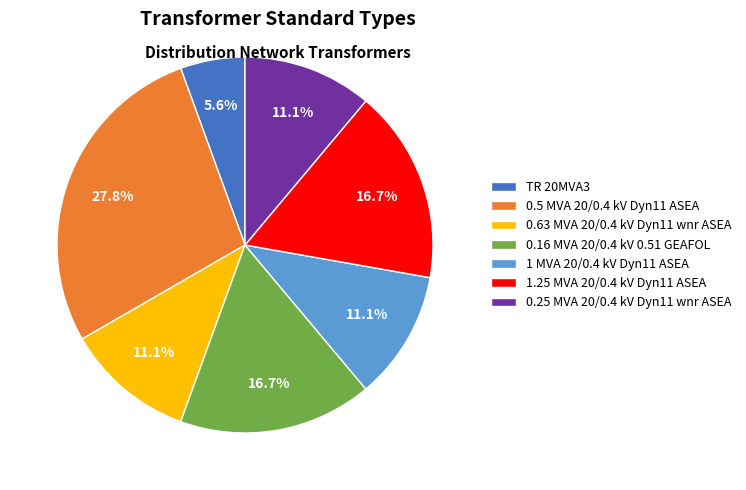

True or false: 1 MVA 20/0.4 kV Dyn11 ASEA accounts for 22% of the total.

False